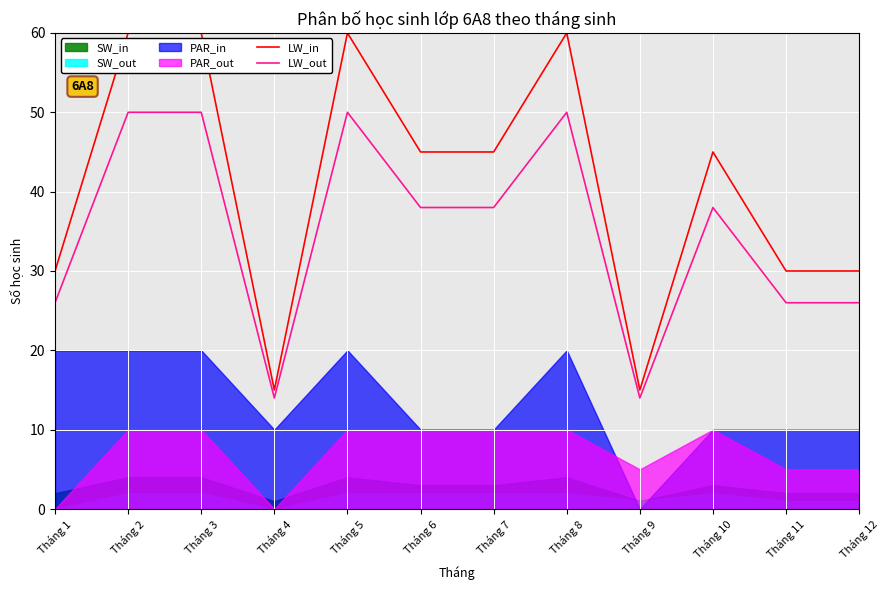

True or false: LW_out has a value of 39 at Tháng 12.

False